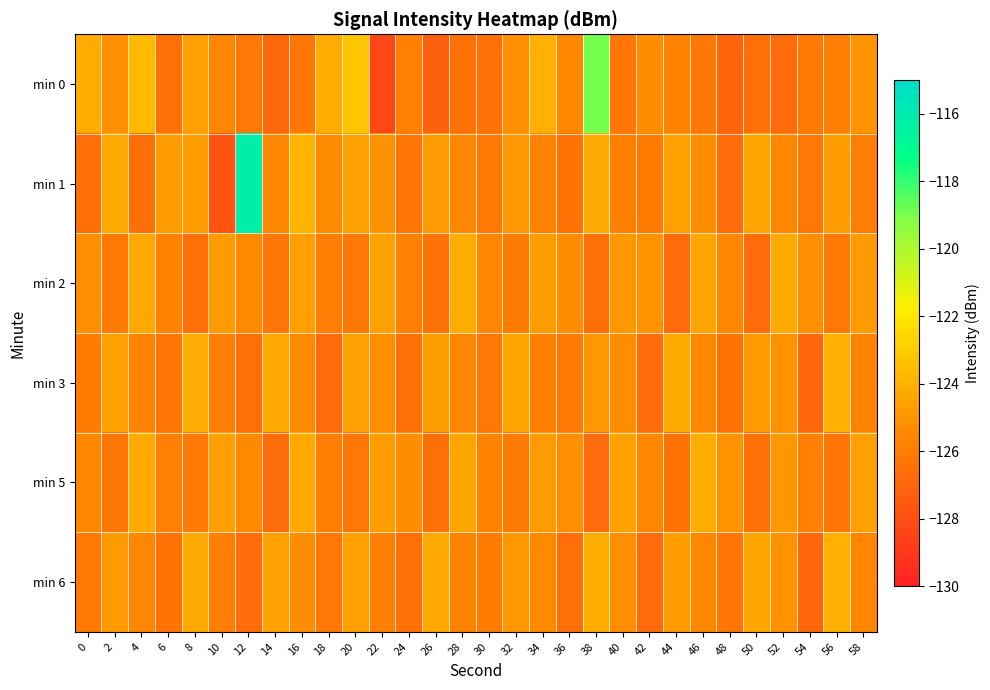

At which category is the sum across all series the highest?

38